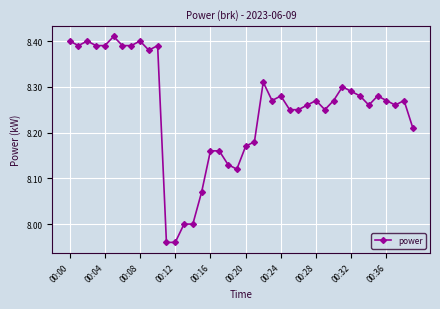

What is the difference between the second highest and minimum values?

0.4